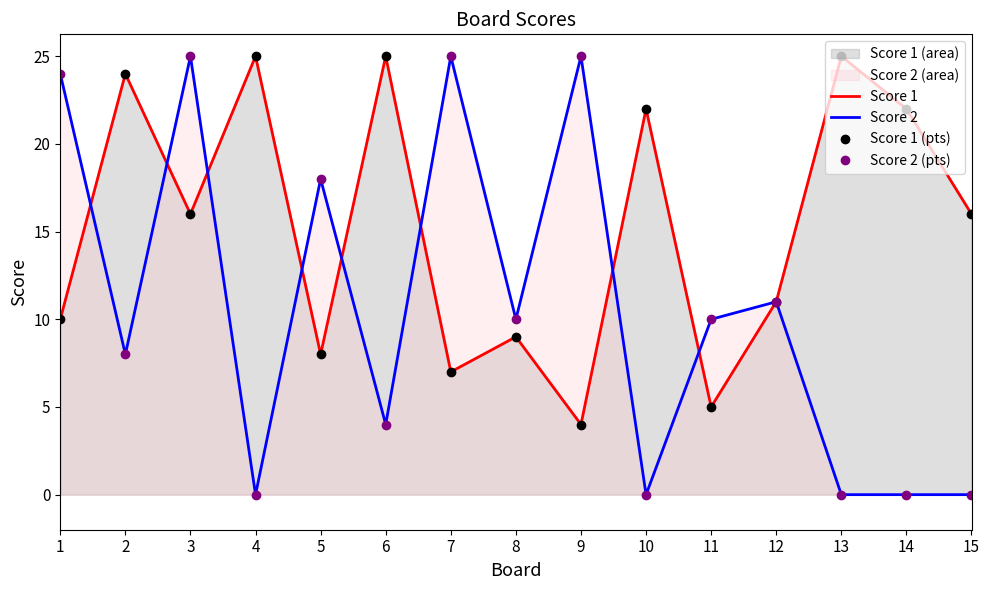

How many categories are shown in the chart?

15